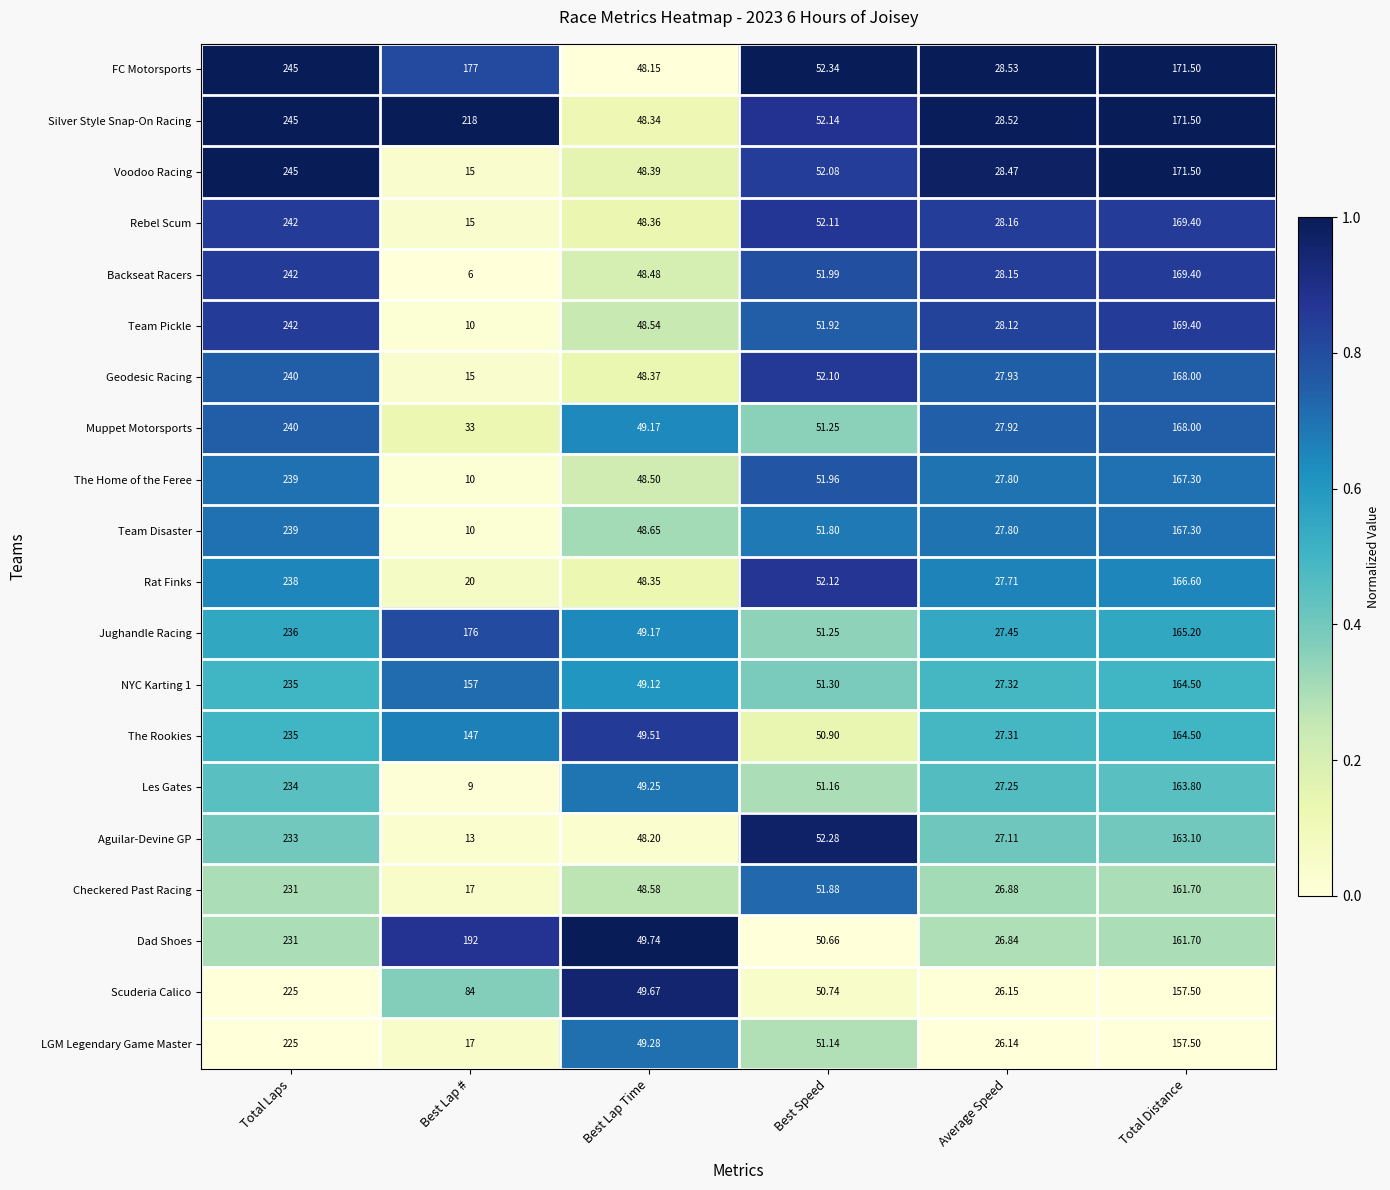

Which series changed the most between Best Lap # and Average Speed?

Silver Style Snap-On Racing